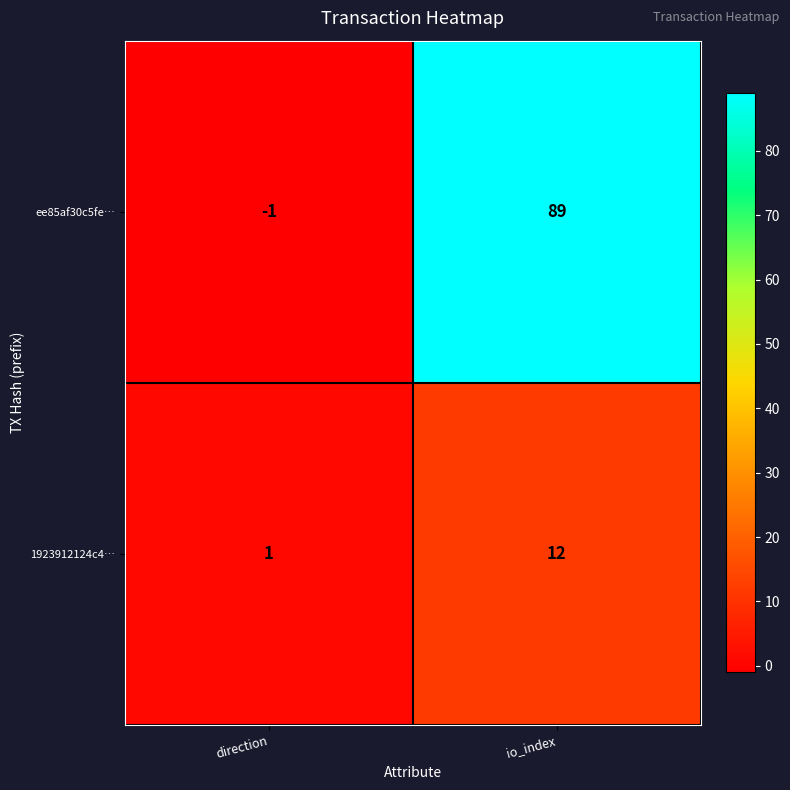

Which series has the largest range (max minus min)?

ee85af30c5fe…